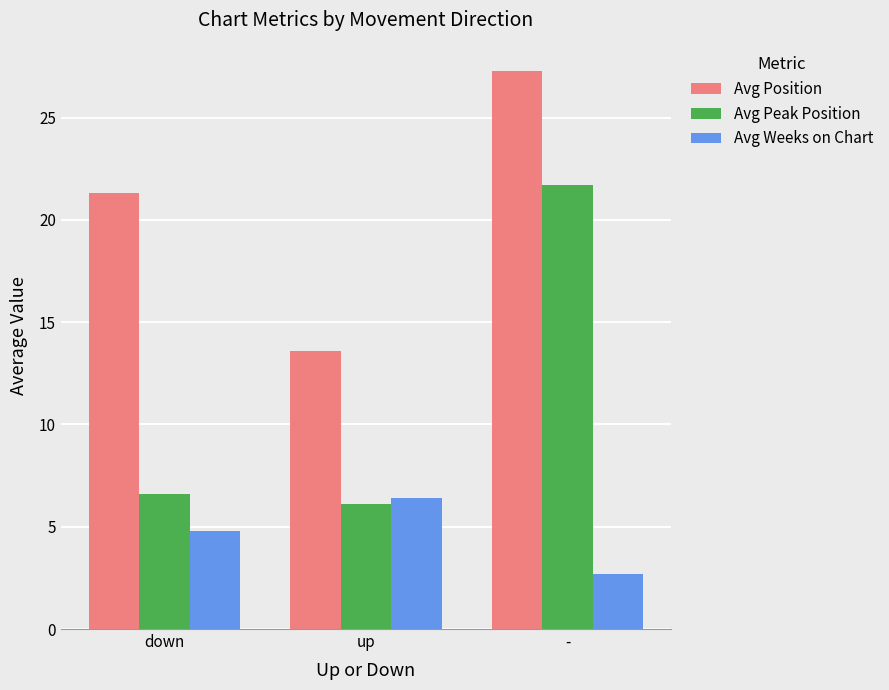

Read the Avg Peak Position value at up.

6.1